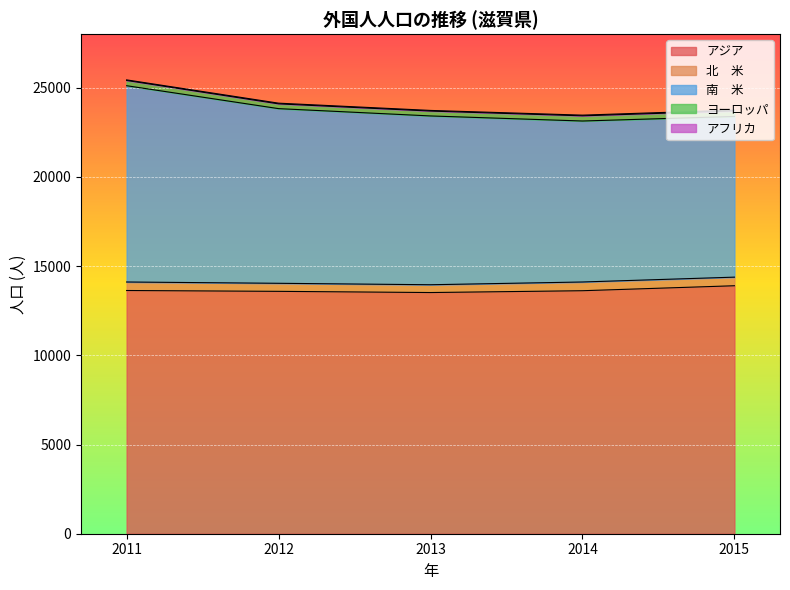

At 2013, list the series in order from smallest to largest.

アフリカ, ヨーロッパ, 北　米, 南　米, アジア